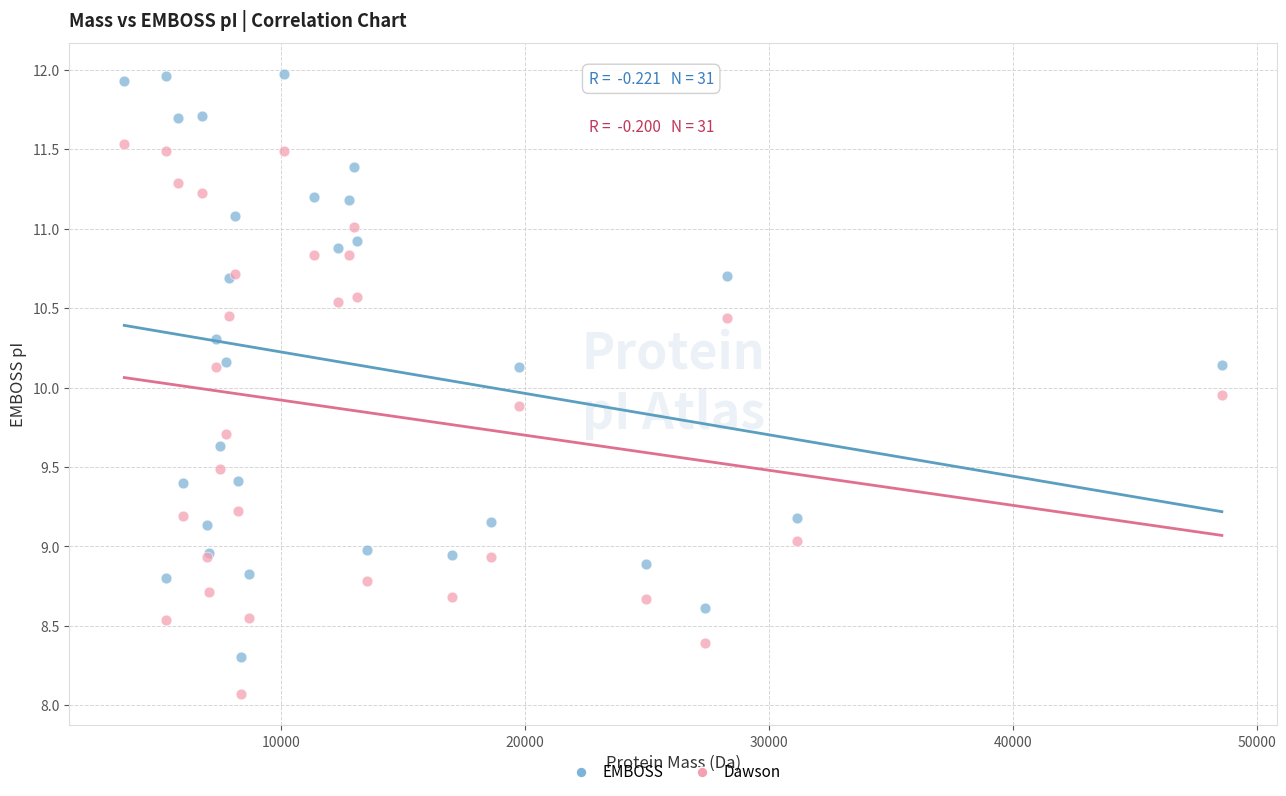

Which series has the largest Y range (max minus min)?

EMBOSS